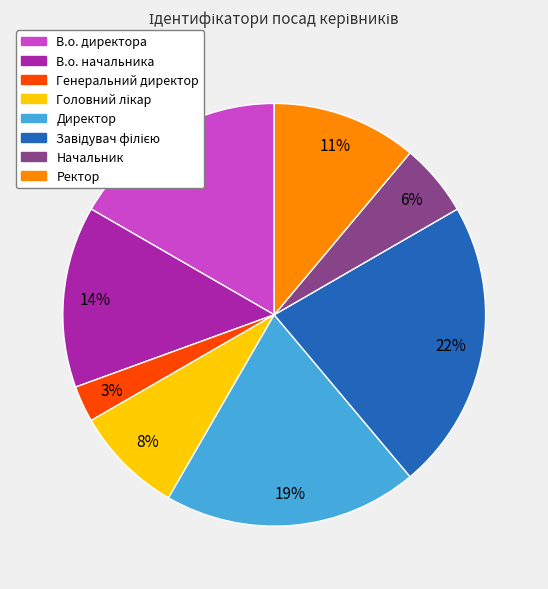

Is the sum of Начальник and Директор greater than half?

No